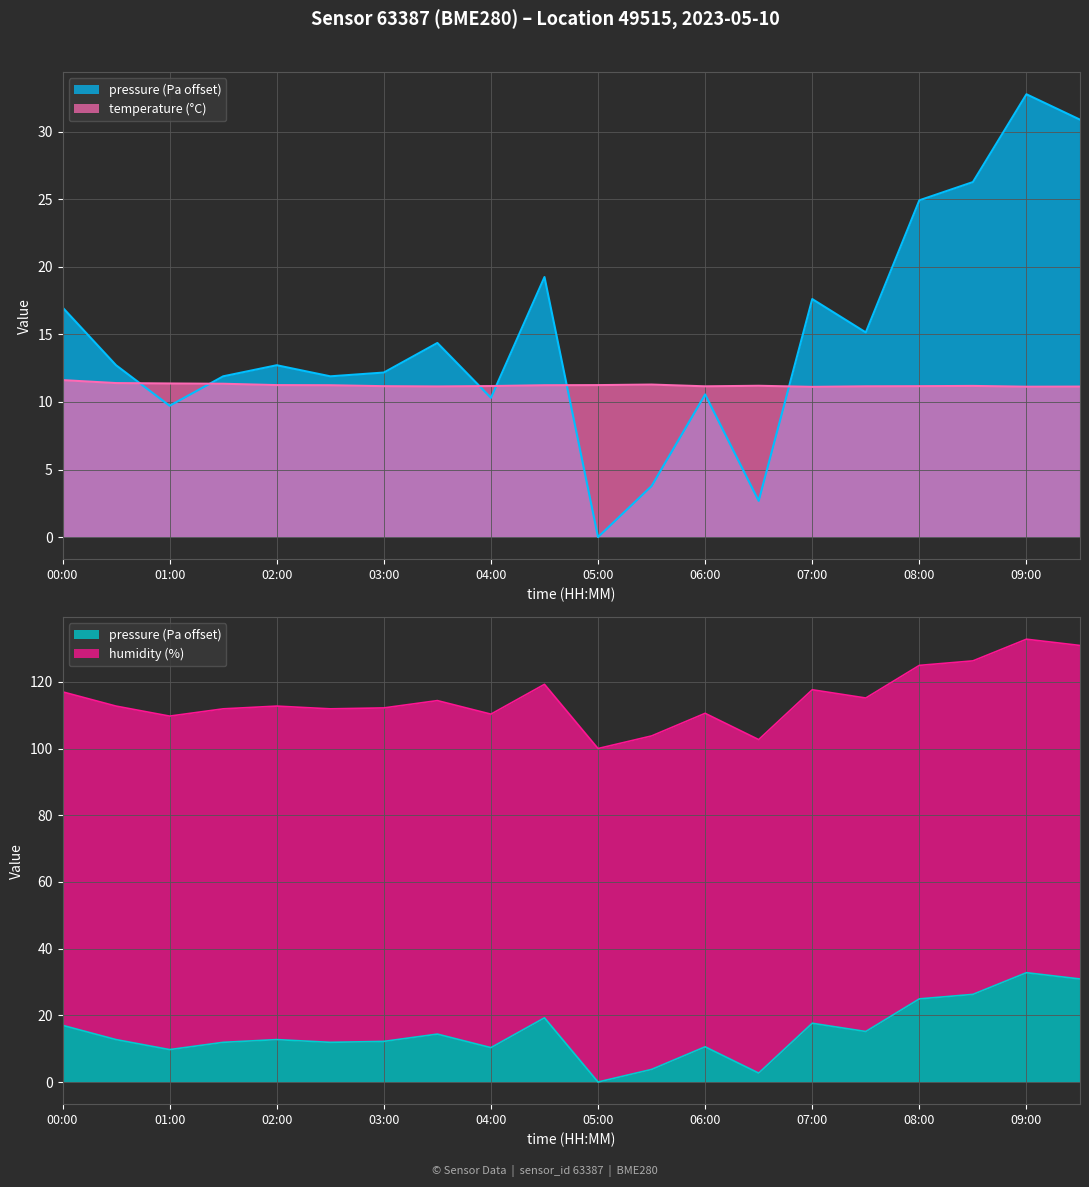

What is the difference between the highest and lowest values at 06:30?

8.5